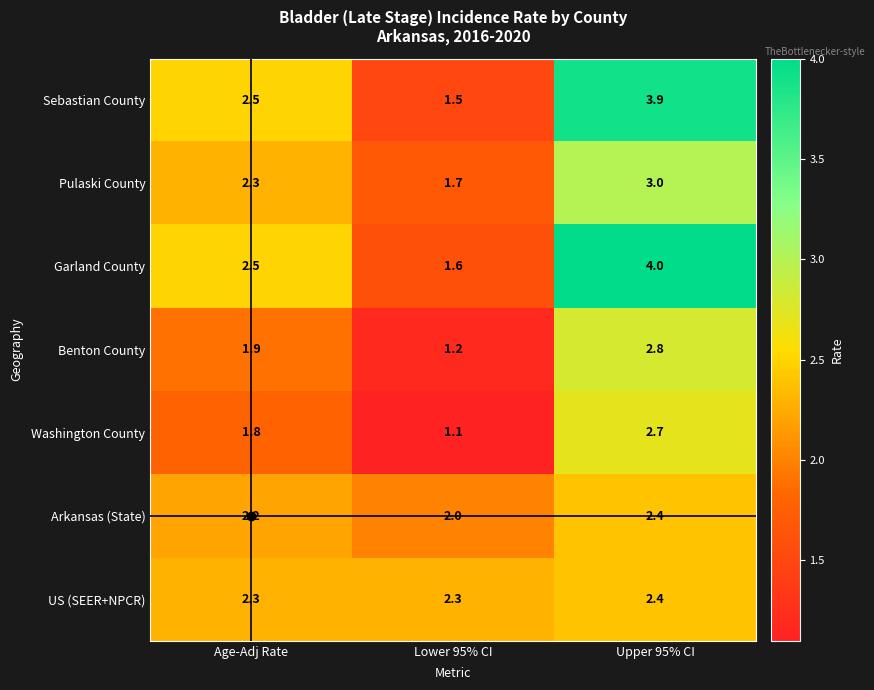

At Lower 95% CI, list the series in order from smallest to largest.

Washington County, Benton County, Sebastian County, Garland County, Pulaski County, Arkansas (State), US (SEER+NPCR)